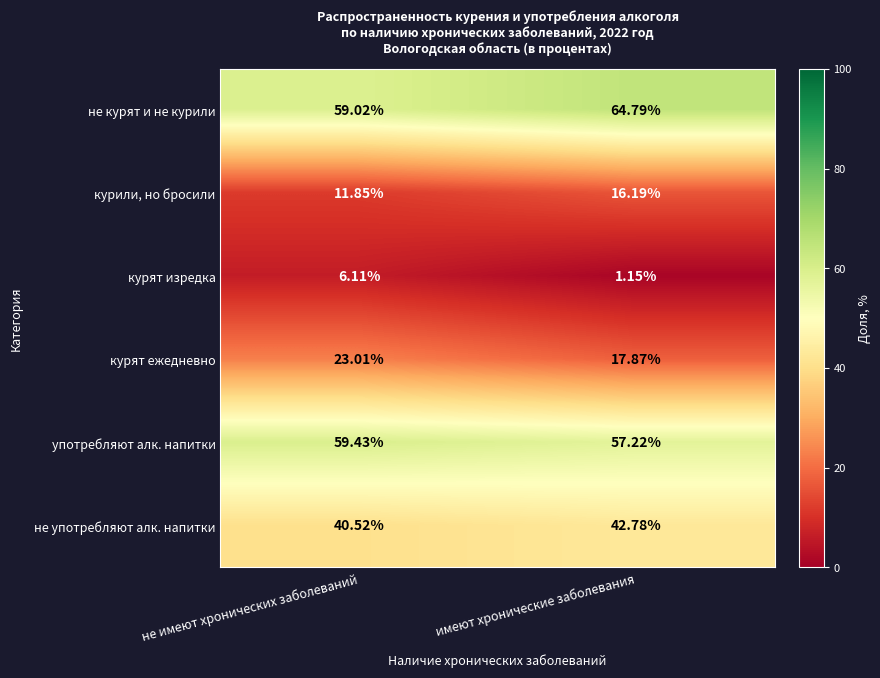

Which category has the highest value across all series?

имеют хронические заболевания